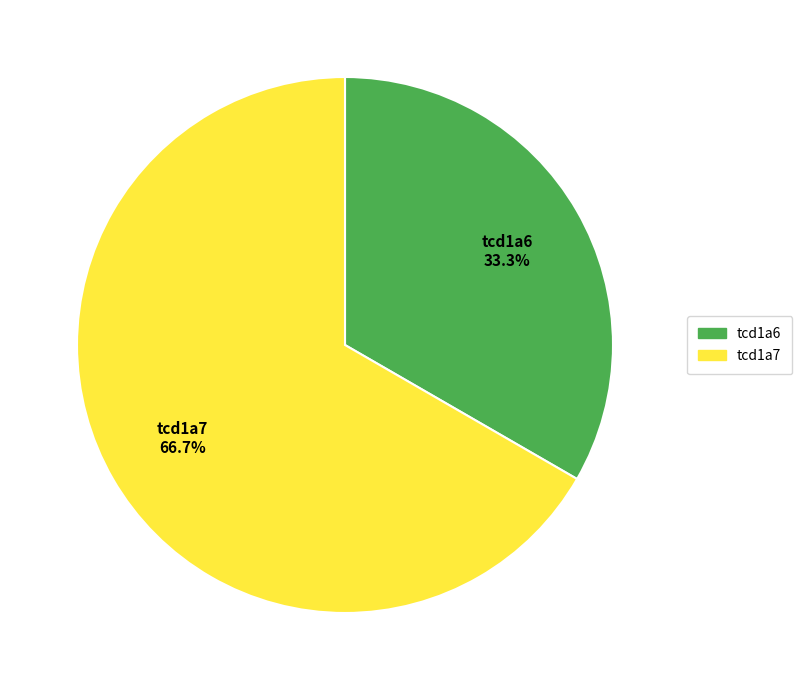

Count the number of slices in the pie.

2